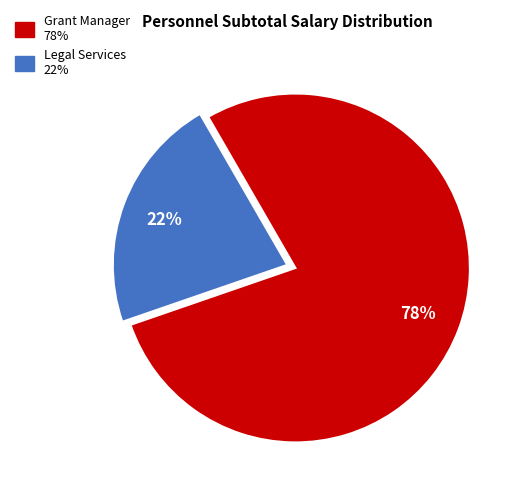

What is the majority slice?

Grant Manager